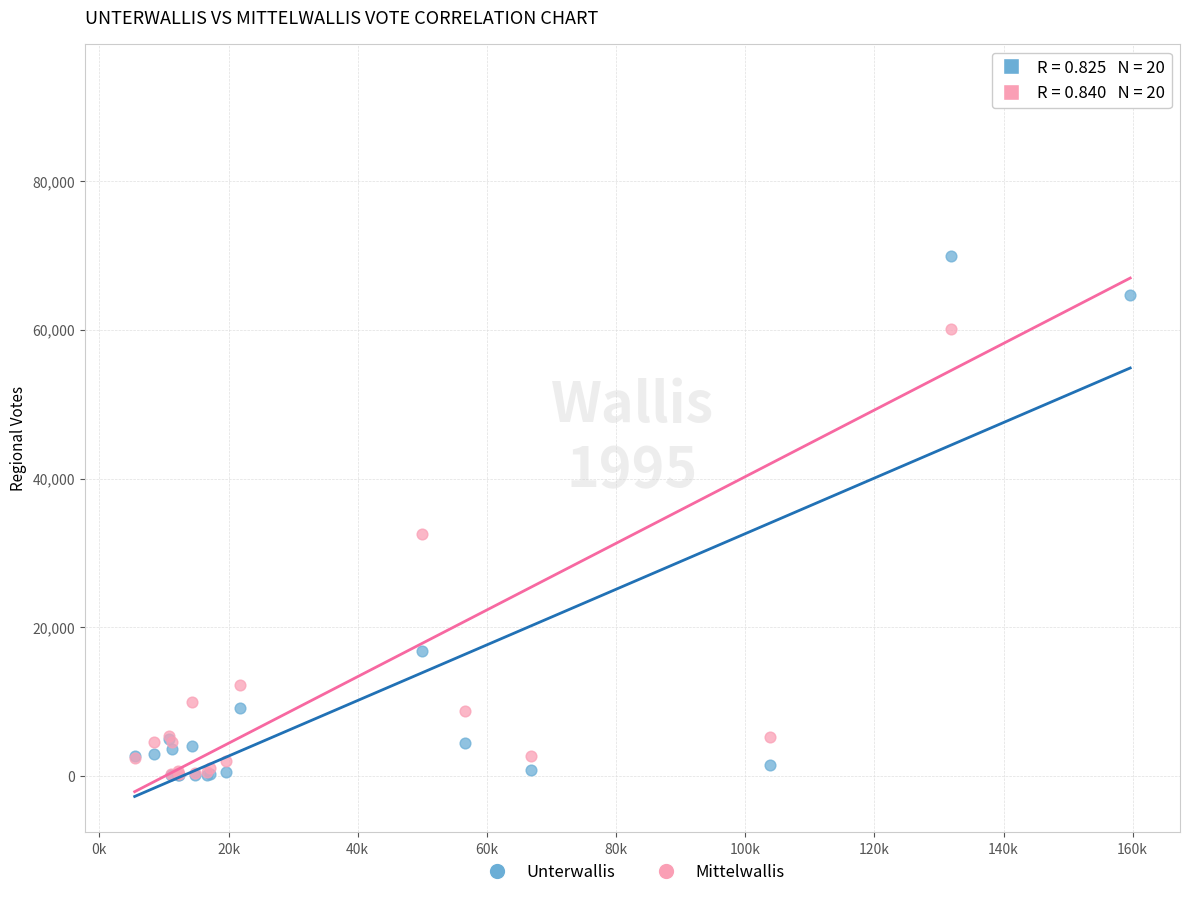

Which series contains the highest Y value?

Mittelwallis